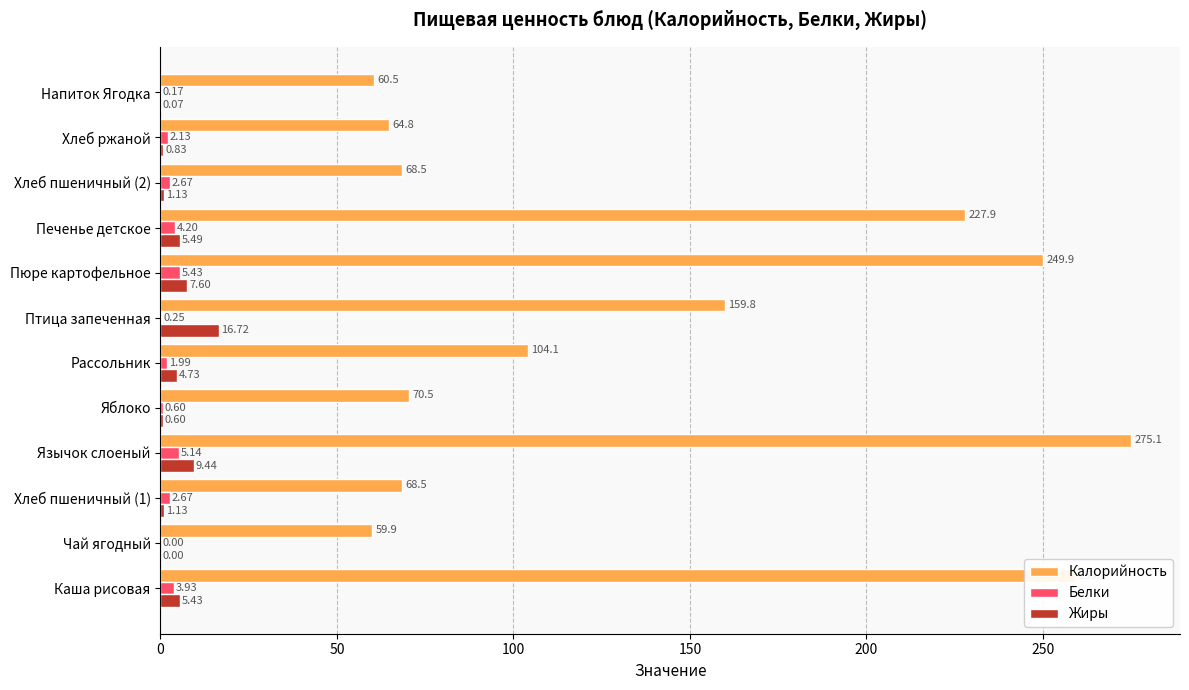

Where is Жиры nearest to the value 8?

Пюре картофельное